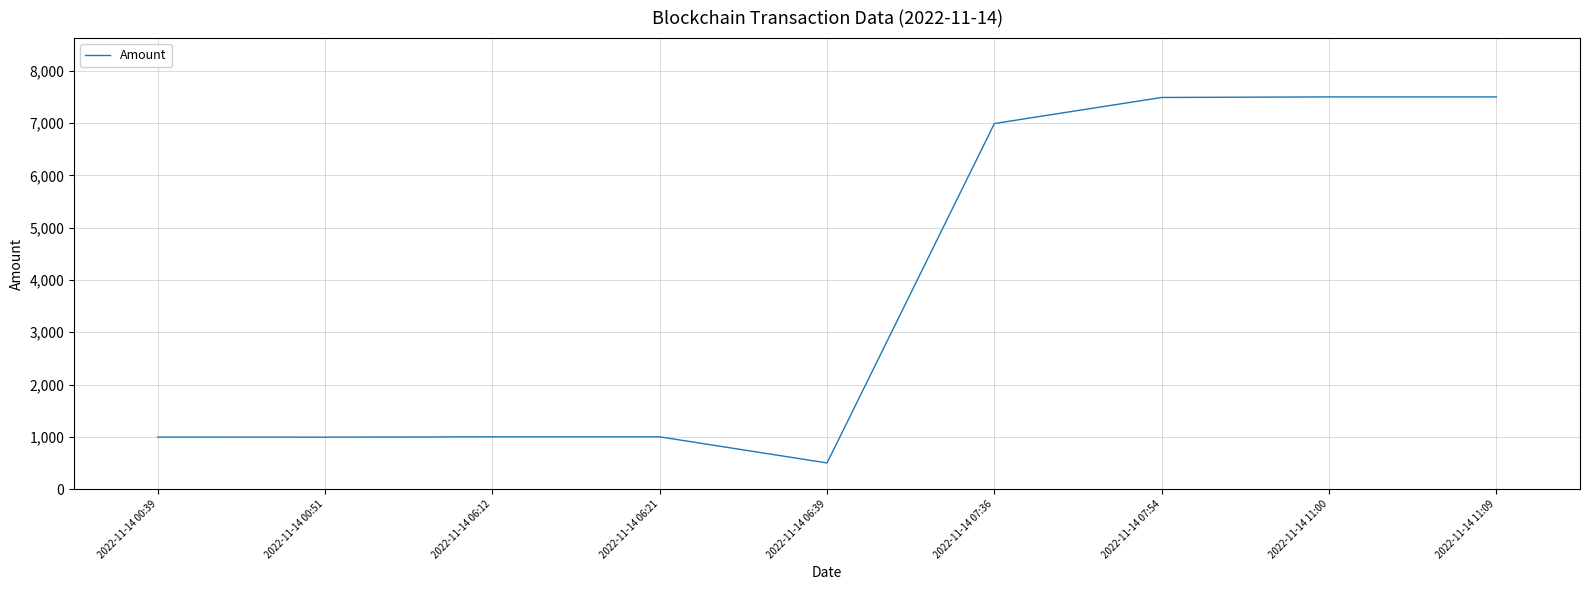

What is the maximum value shown in the chart?

7503.6